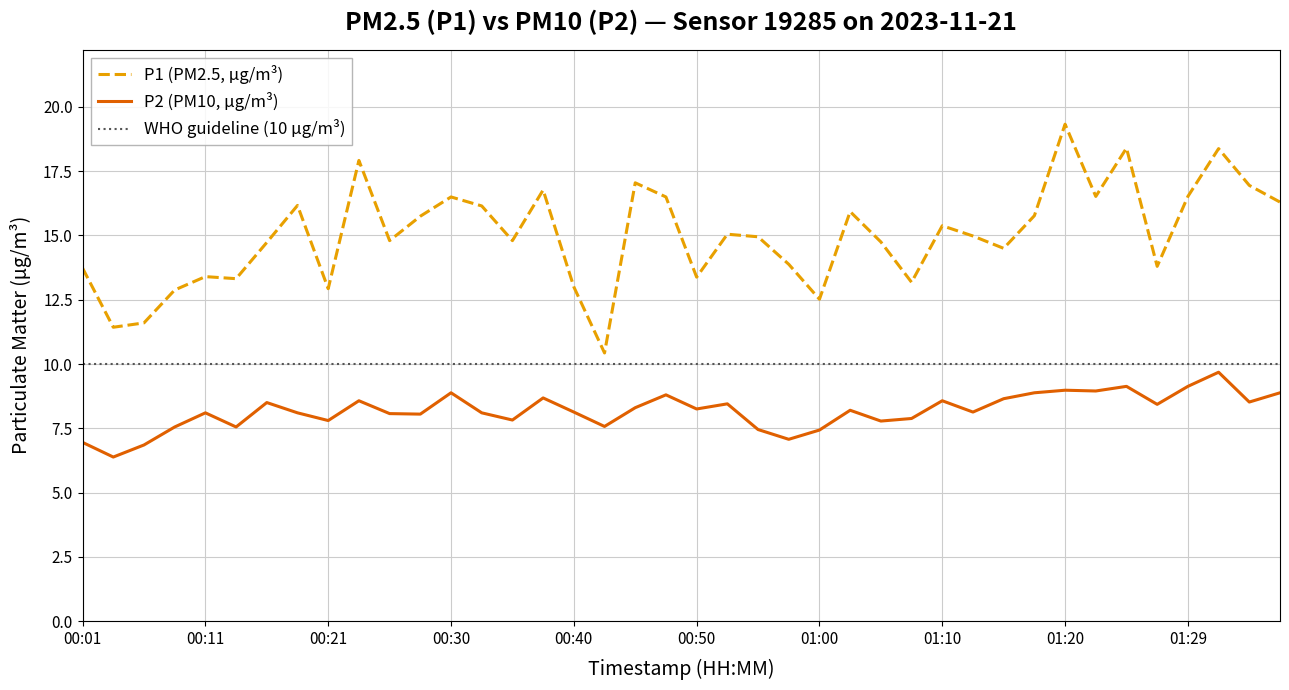

Is the value of P1 at 00:13 greater than the value of P2 at 01:02?

Yes